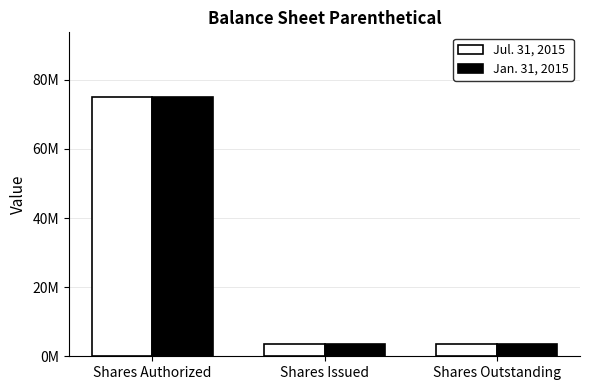

Which label corresponds to the largest value in the chart?

Shares Authorized